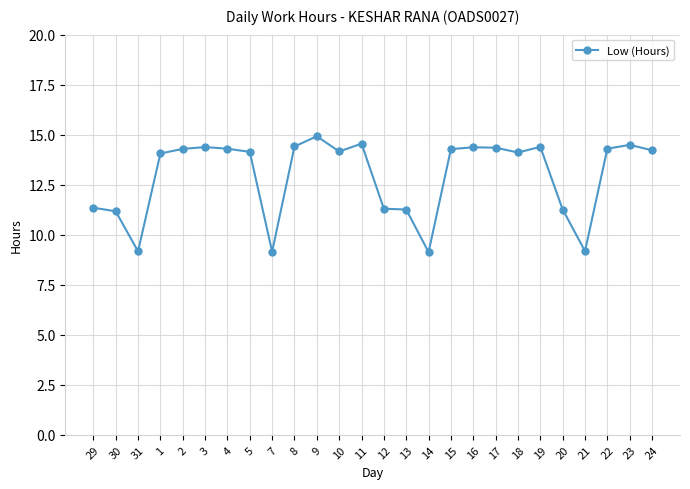

Is it true that the value at 16 is 9.5?

False